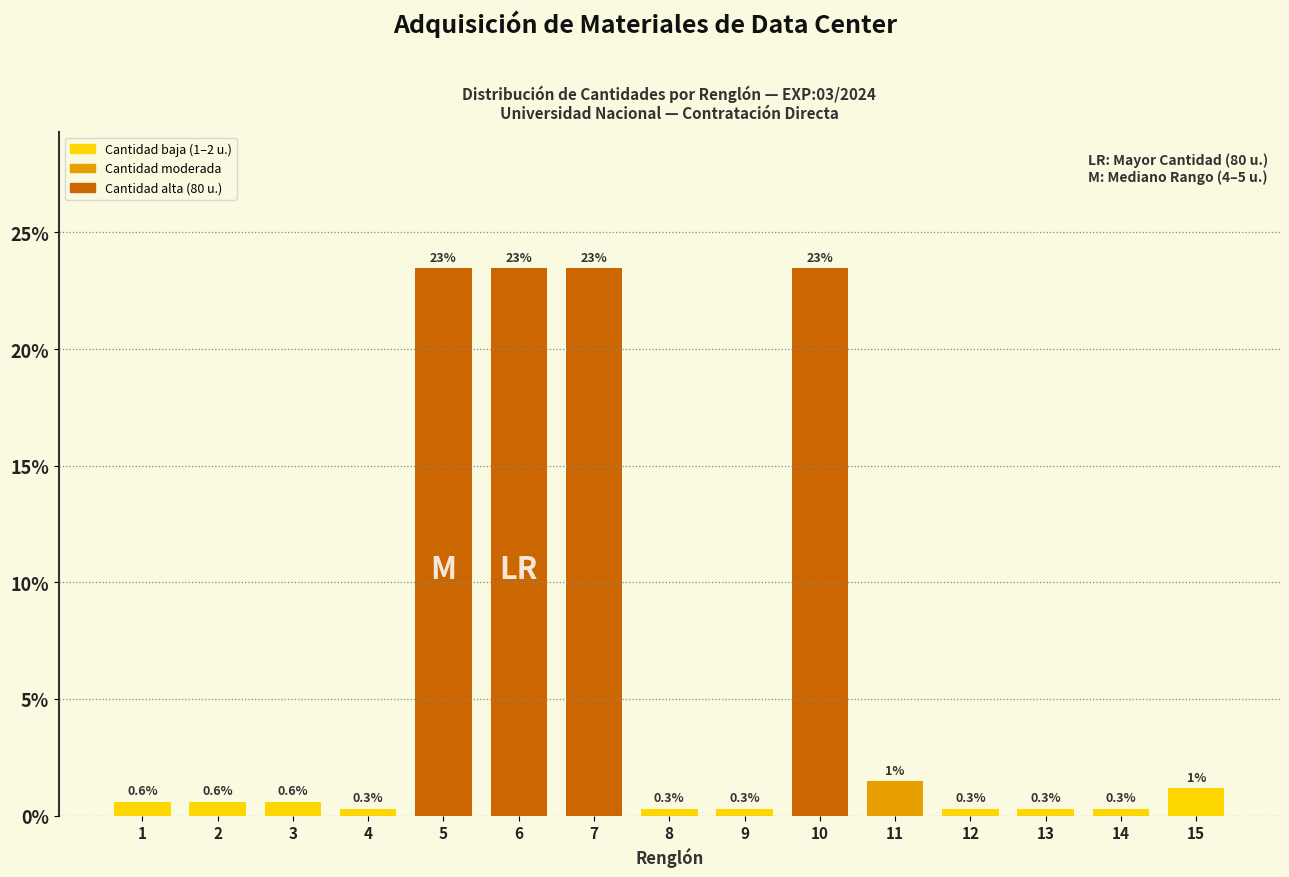

Does the chart contain any negative values?

No